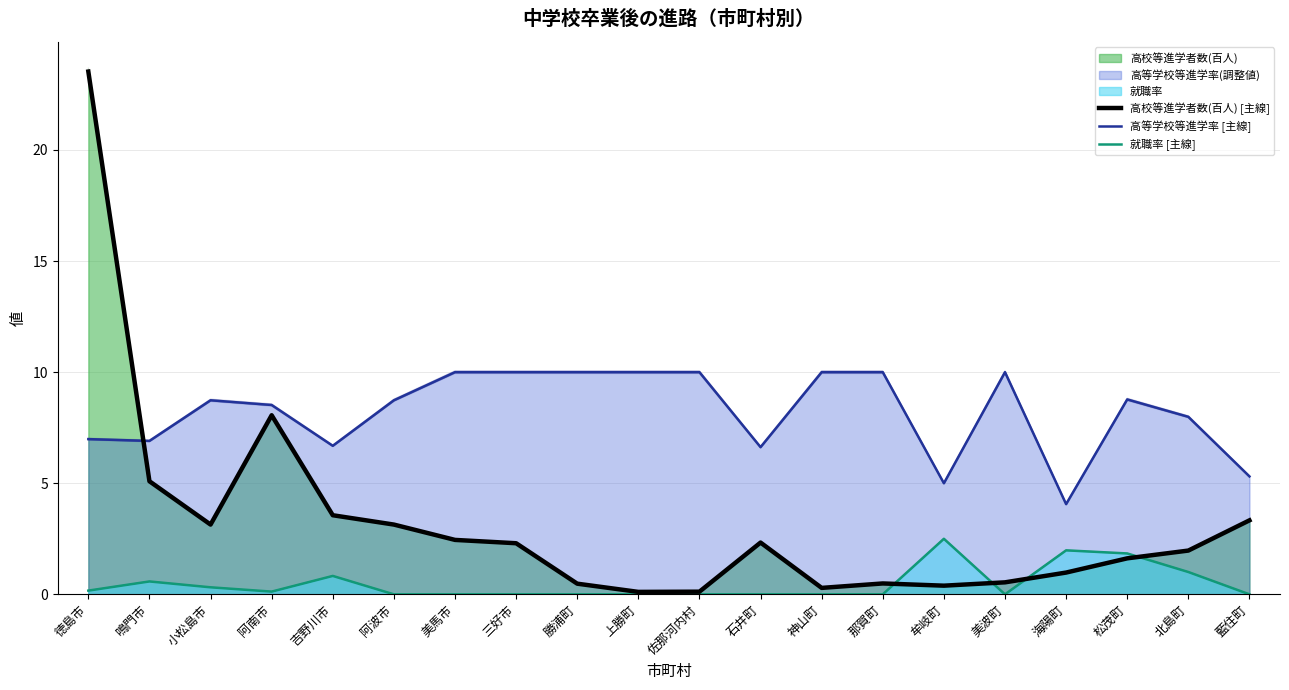

How many intersections are there between 高校等進学者数(百人) [主線] and 高等学校等進学率 [主線]?

1